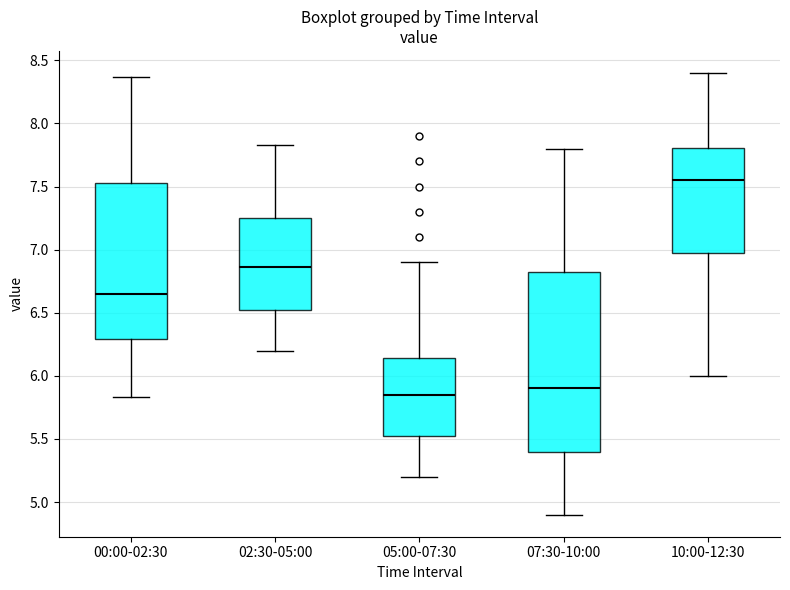

Reading left to right, read every box against the y-axis: the position of its median line, the range the box covers, and the ends of its whiskers. The values are not printed on the chart, so give them approximately, as read against the axis.

00:00-02:30: median 6.65, box 6.30 to 7.55, whiskers 5.85 to 8.35
02:30-05:00: median 6.85, box 6.50 to 7.25, whiskers 6.20 to 7.85
05:00-07:30: median 5.85, box 5.50 to 6.15, whiskers 5.20 to 6.90
07:30-10:00: median 5.90, box 5.40 to 6.85, whiskers 4.90 to 7.80
10:00-12:30: median 7.55, box 7.00 to 7.80, whiskers 6.00 to 8.40